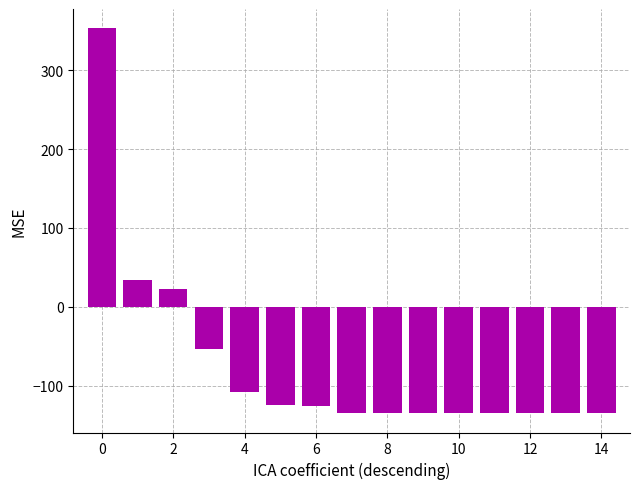

How many series are shown in this chart?

1